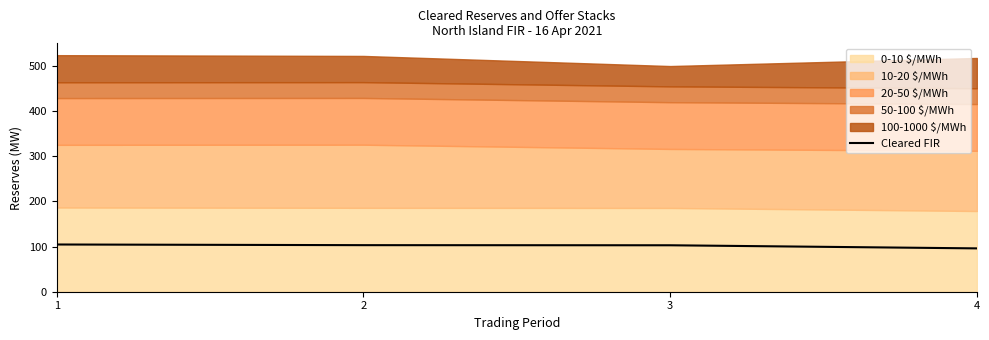

True or false: the data shows 161.9 at 2.

False